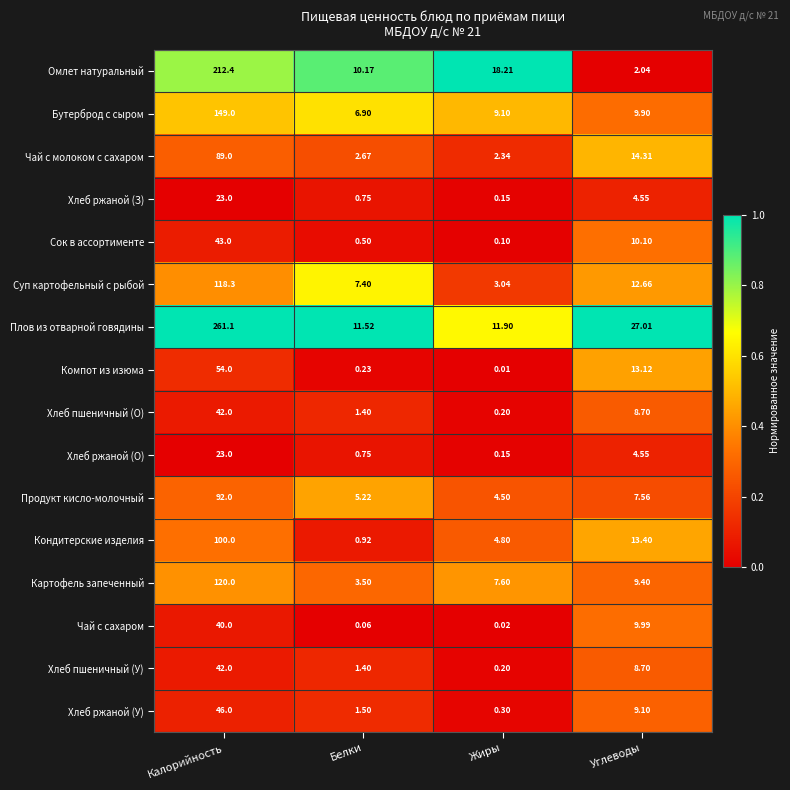

Which series has the largest total across all categories?

Плов из отварной говядины